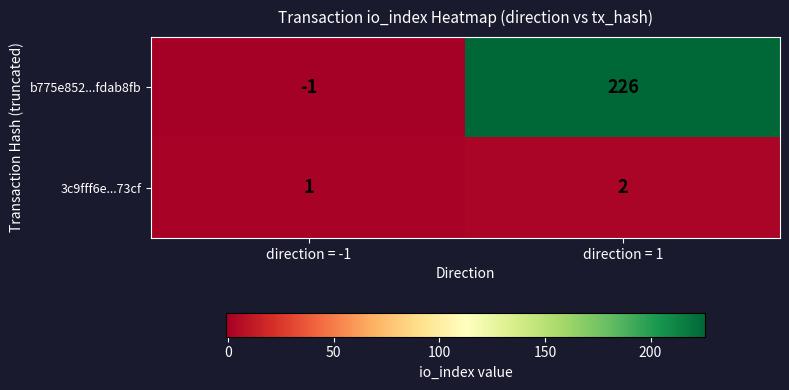

What is the sum of the 3c9fff6e...73cf values at direction = 1 and direction = -1?

3